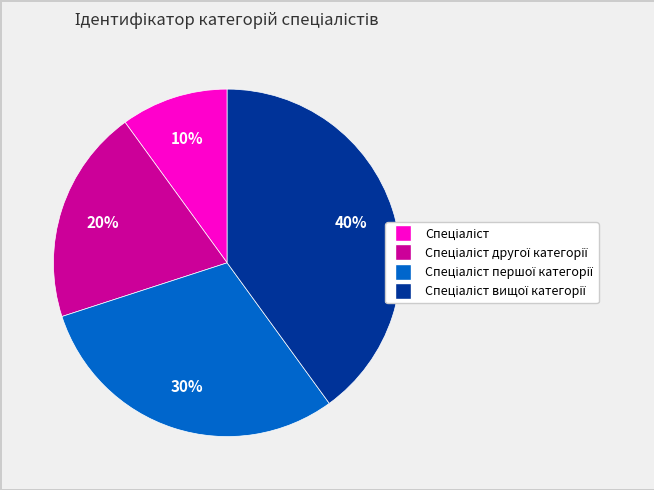

To the nearest percent, what is the difference between the largest and smallest slice percentages?

30%